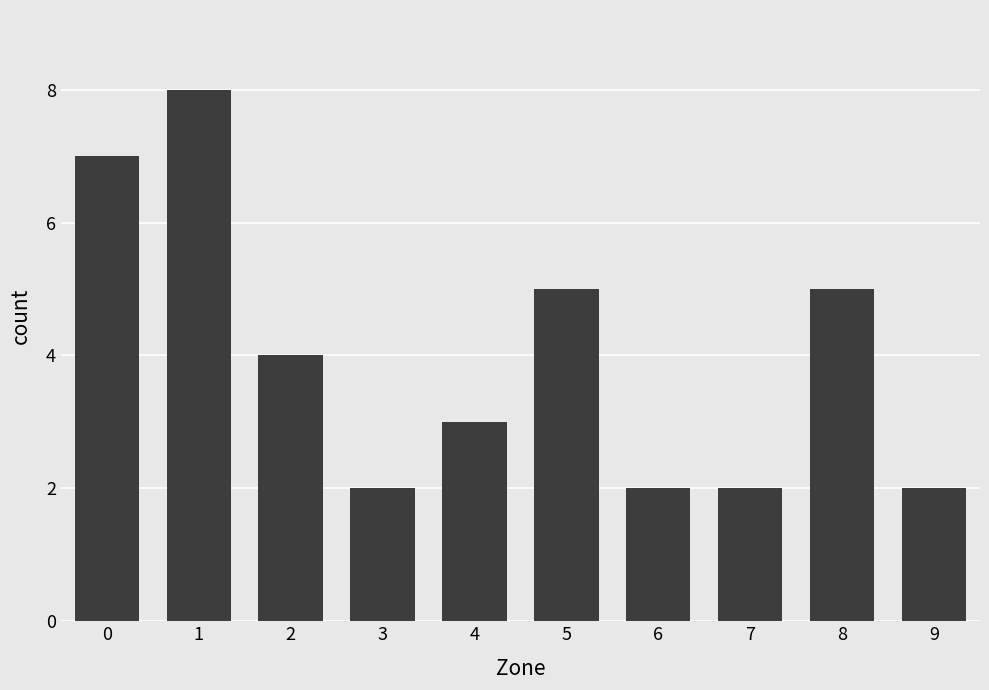

True or false: the data shows 2 at 7.

True